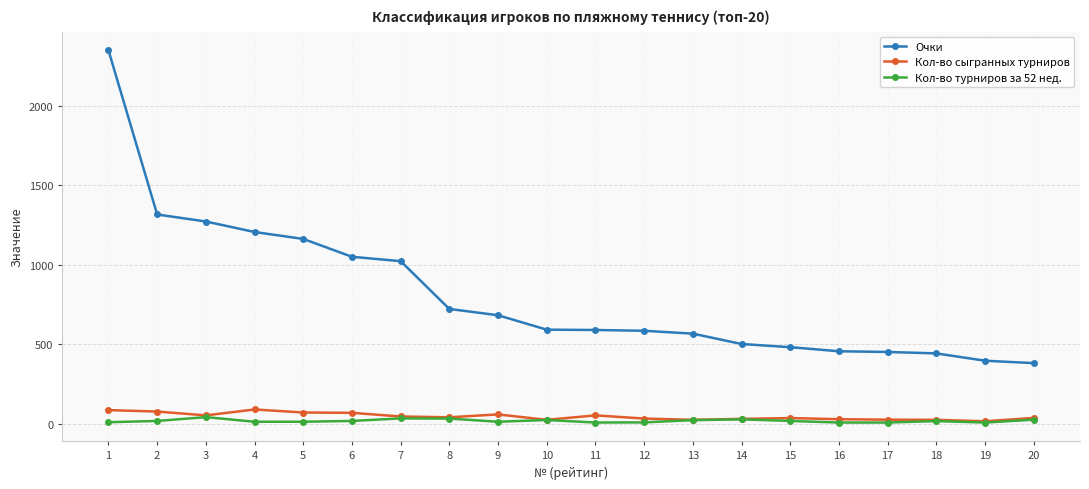

What is the spread (max minus min) of values at 5?

1147.5